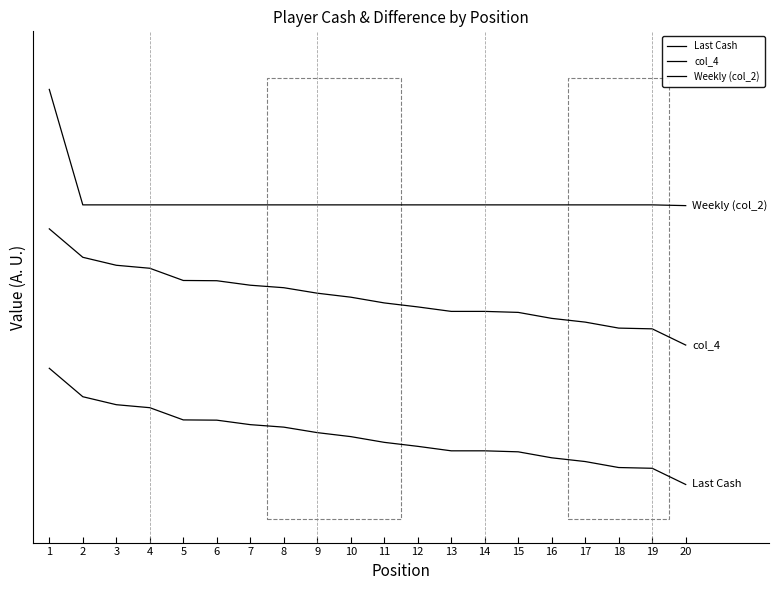

Does the chart have visible grid lines?

No